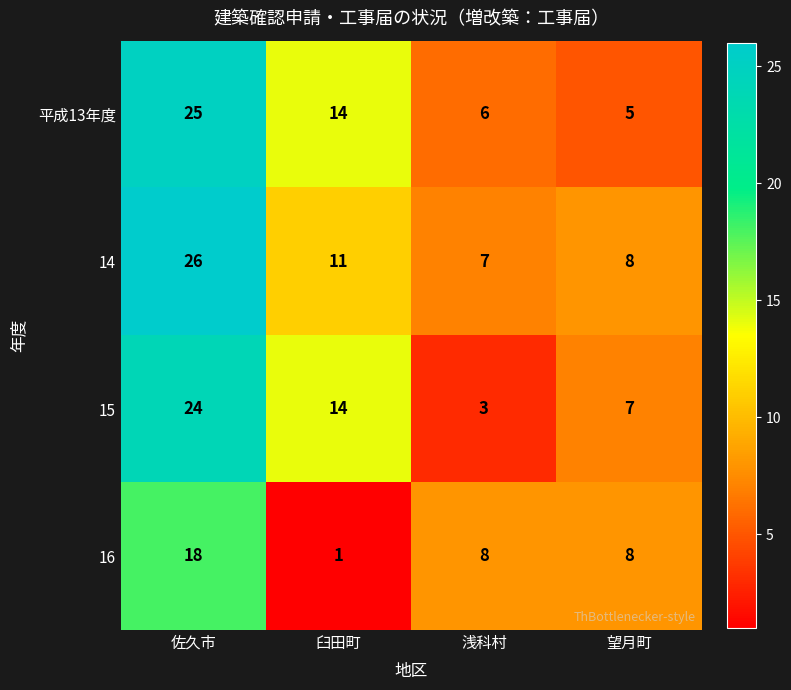

Reading left to right, extract all data points from this chart.

平成13年度: 佐久市=25	臼田町=14	浅科村=6	望月町=5
14: 佐久市=26	臼田町=11	浅科村=7	望月町=8
15: 佐久市=24	臼田町=14	浅科村=3	望月町=7
16: 佐久市=18	臼田町=1	浅科村=8	望月町=8